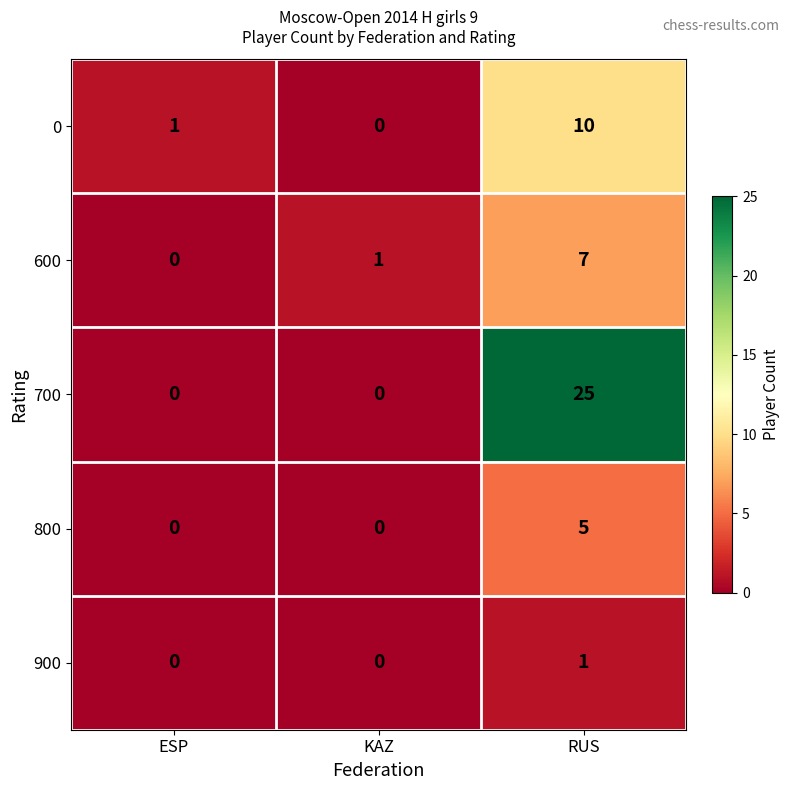

Which series changed the most between ESP and RUS?

700